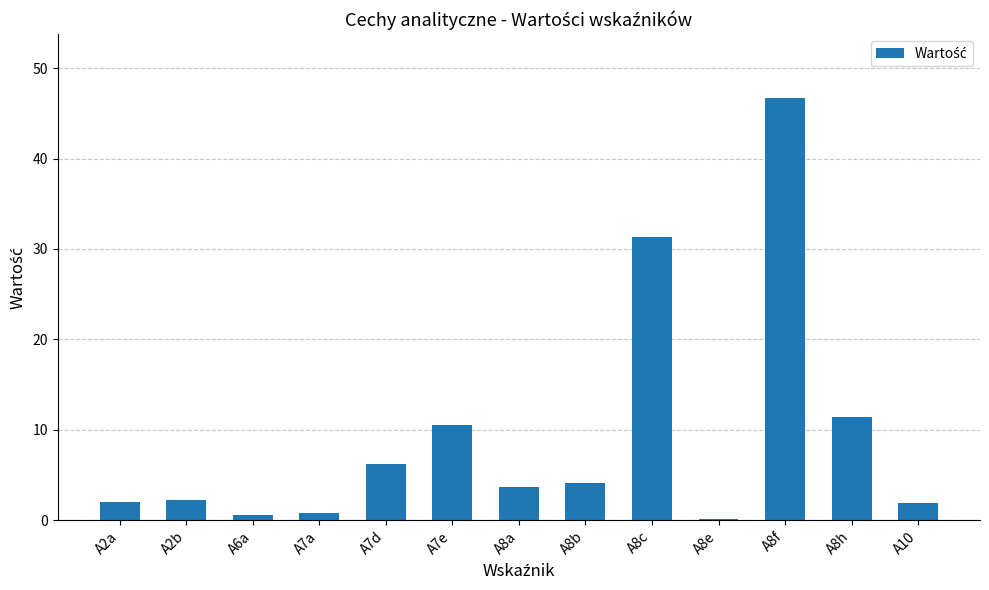

Where does the data first go above 3?

A7d